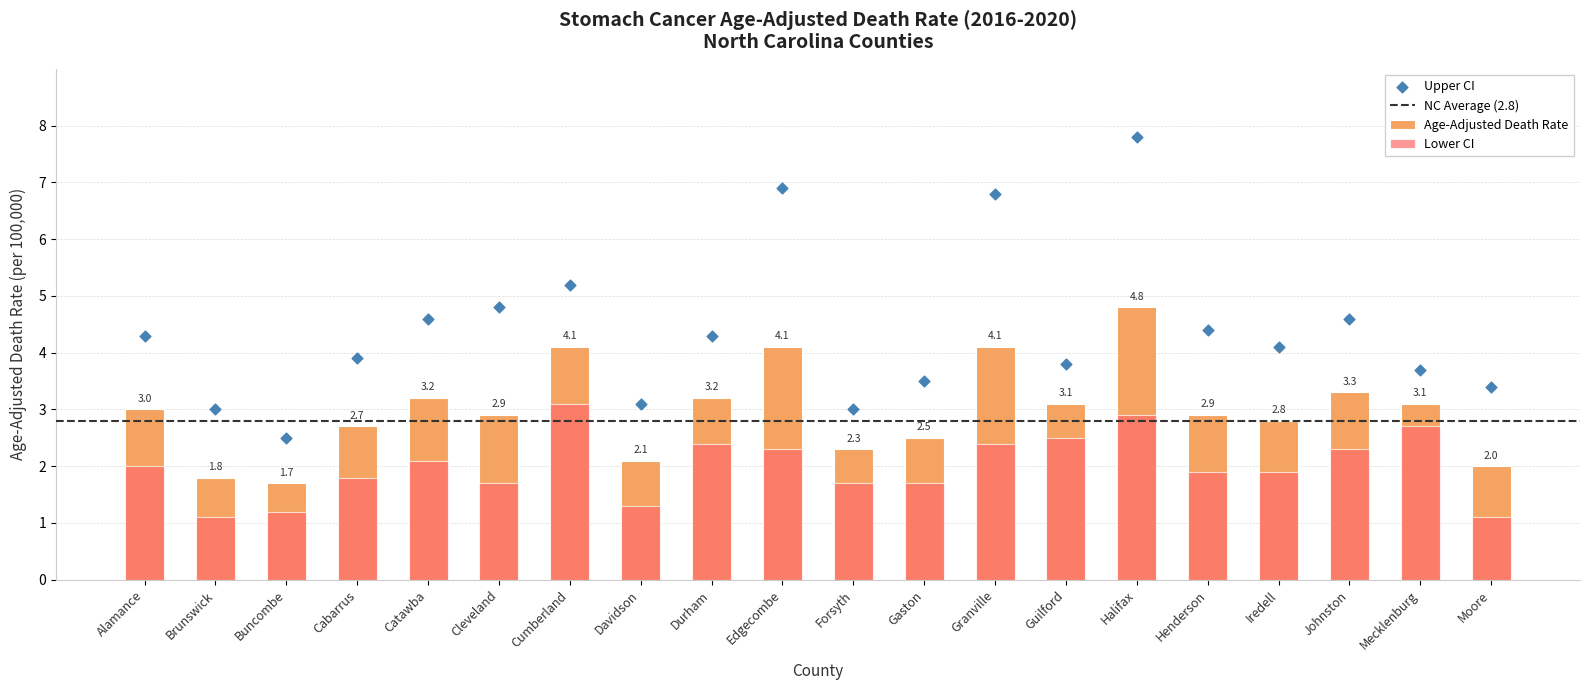

What is the total value across all series at Catawba?

9.9